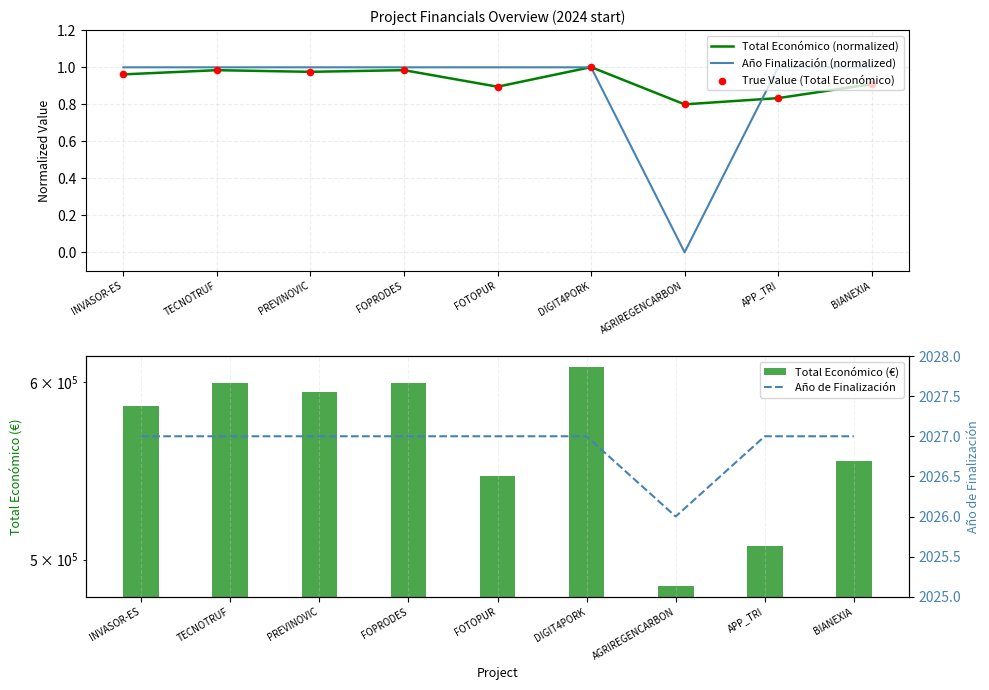

At which category is the sum across all series the highest?

DIGIT4PORK